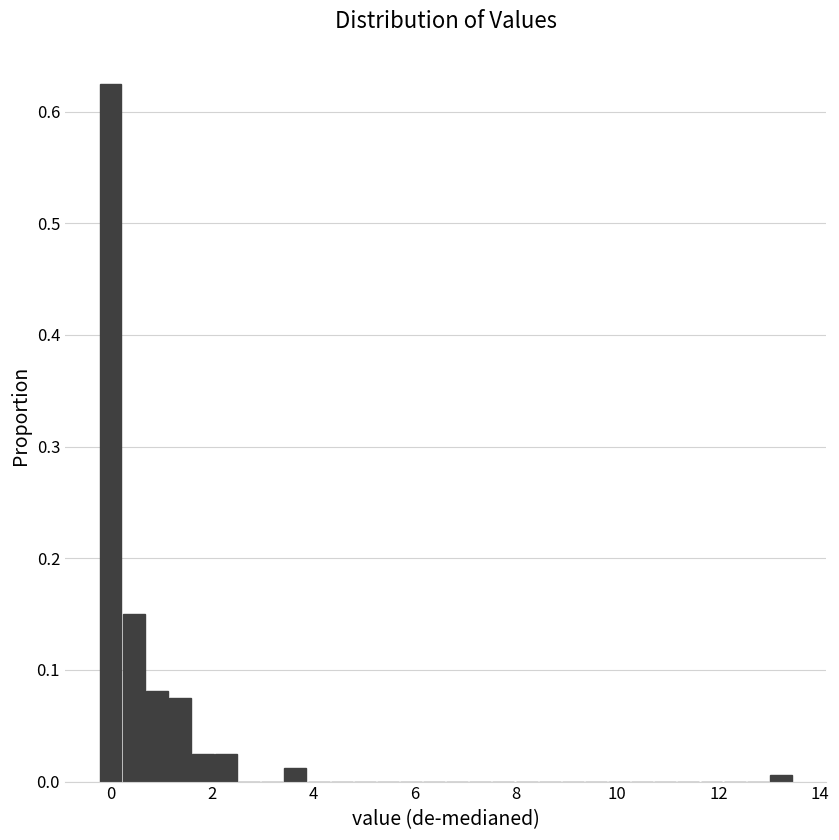

Around what value on the x-axis is the tallest bar? Give the approximate position of its centre, as read against the axis.

0.0